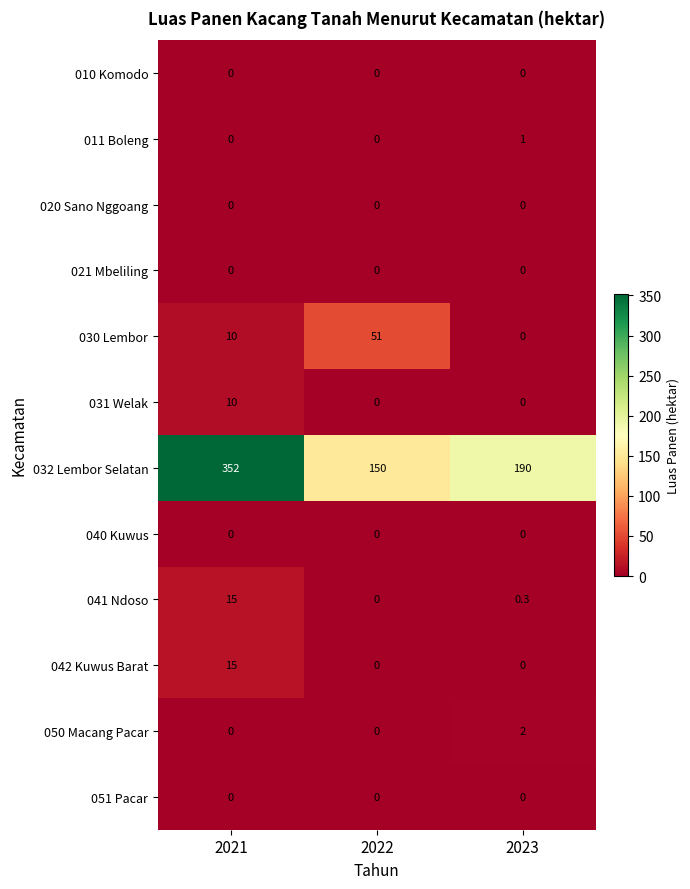

Count the number of categories in the chart.

3